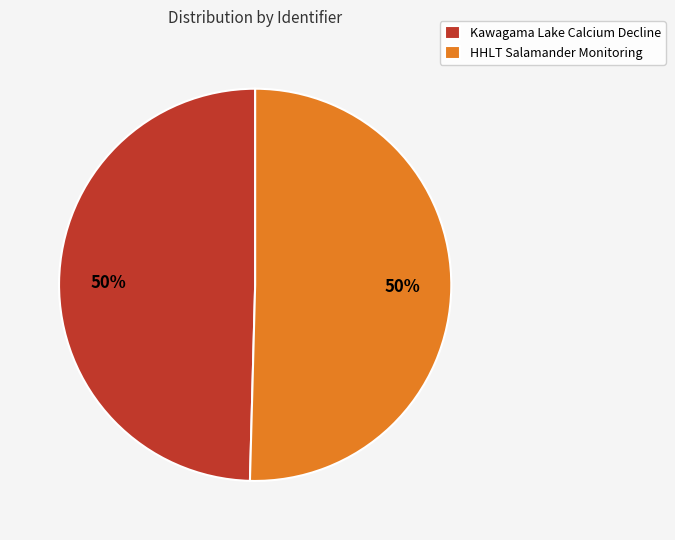

What is the ratio of the value at HHLT Salamander Monitoring to the value at Kawagama Lake Calcium Decline?

1.0